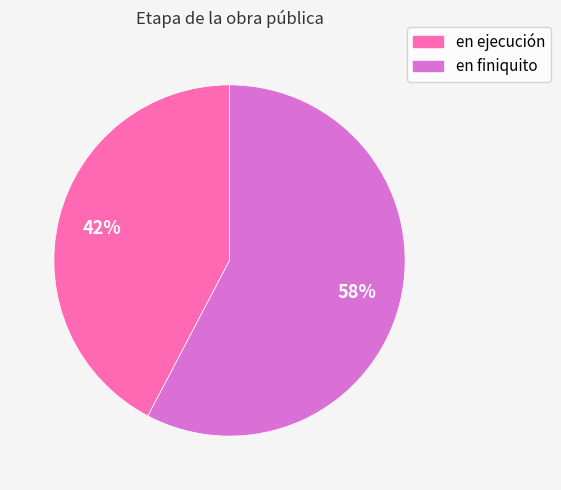

True or false: en ejecución accounts for 32% of the total.

False